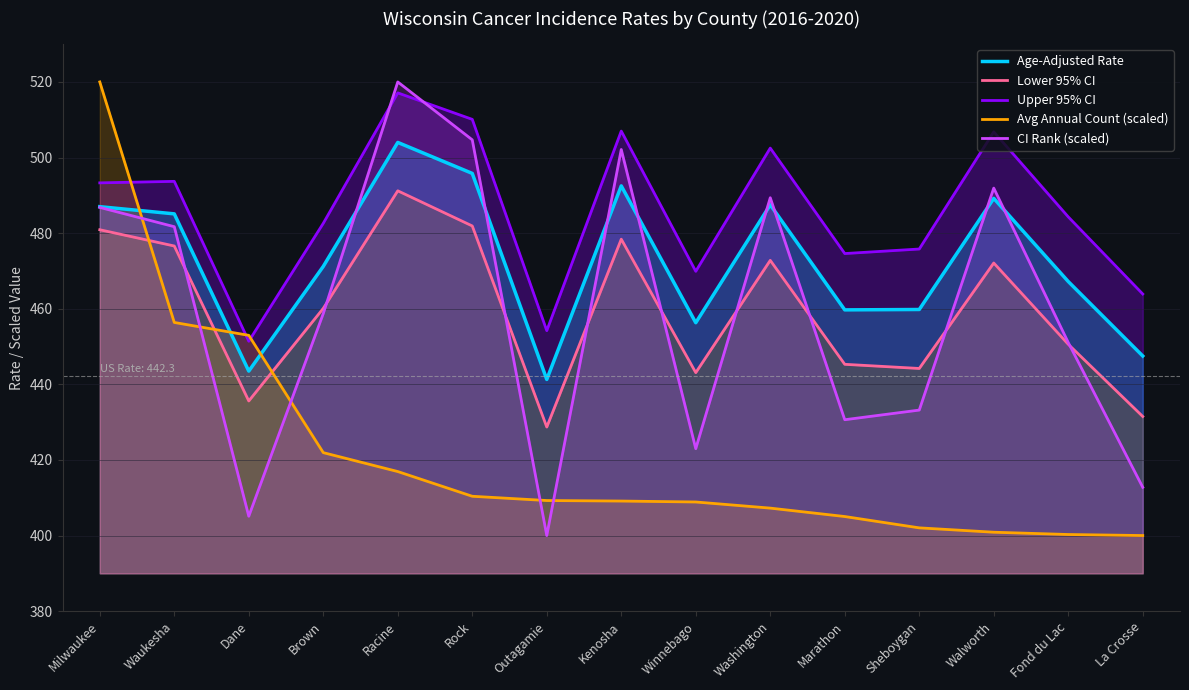

Reading left to right, list all the values displayed in this chart.

Age-Adjusted Rate: 487.0	485.1	443.5	471.2	504.0	495.8	441.3	492.5	456.3	487.5	459.7	459.8	489.2	467.2	447.5
Lower 95% CI: 480.9	476.6	435.6	460.1	491.2	481.9	428.7	478.4	443.1	472.8	445.3	444.2	472.1	450.6	431.5
Upper 95% CI: 493.3	493.7	451.4	482.6	517.1	510.1	454.2	507.0	469.9	502.5	474.6	475.8	506.8	484.3	463.9
Avg Annual Count (scaled): 520.0	456.4	453.0	421.9	416.9	410.4	409.3	409.1	408.9	407.3	405.0	402.0	400.9	400.3	400.0
CI Rank (scaled): 486.8	481.7	405.1	458.7	520.0	504.7	400.0	502.1	423.0	489.4	430.6	433.2	491.9	451.1	412.8